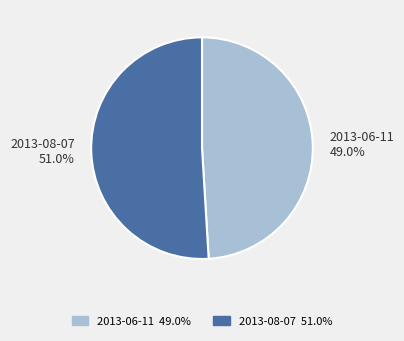

Rank the categories by value from highest to lowest.

2013-08-07, 2013-06-11